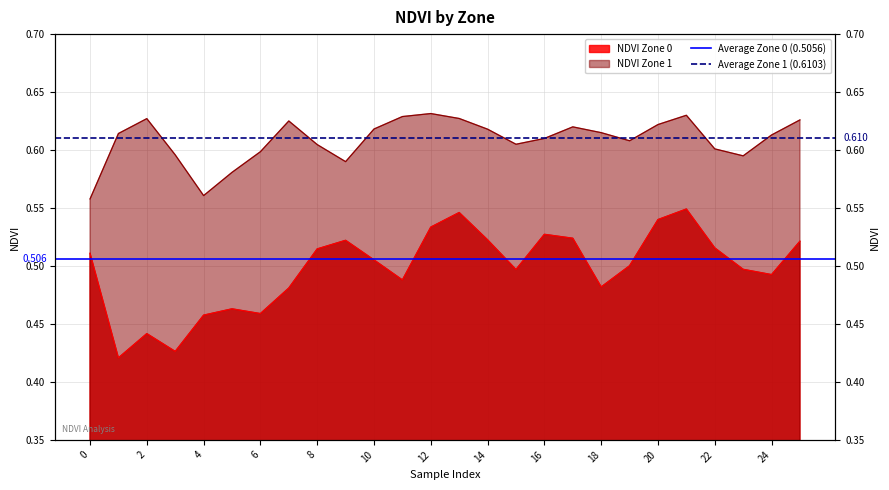

List the series in order of their overall mean, highest first.

Average Zone 1 (0.6103), Average Zone 0 (0.5056)